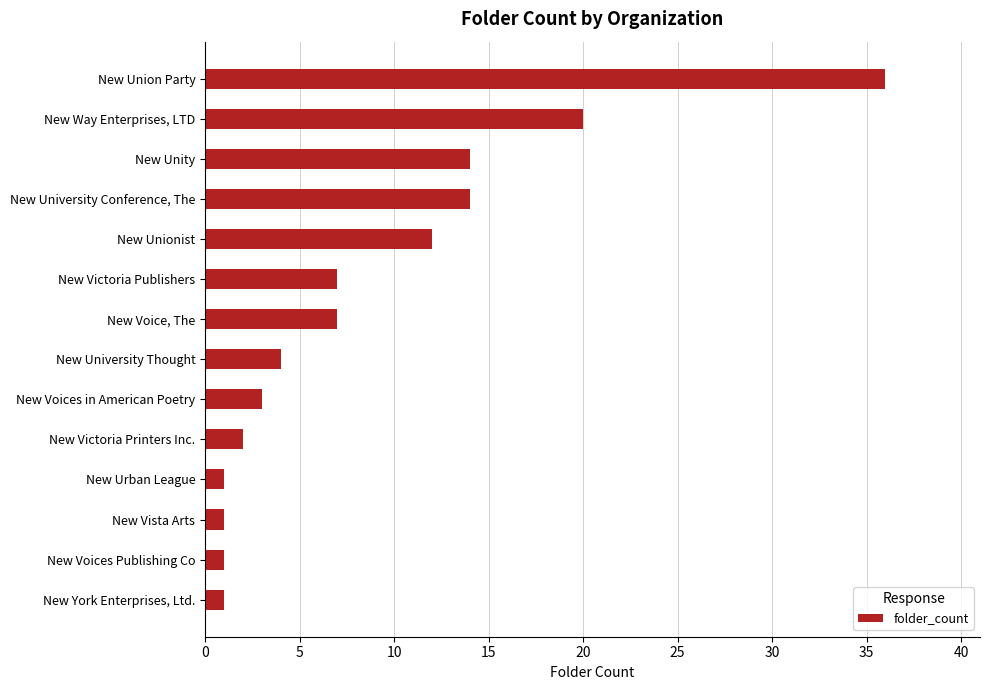

Are the bars horizontal?

Yes